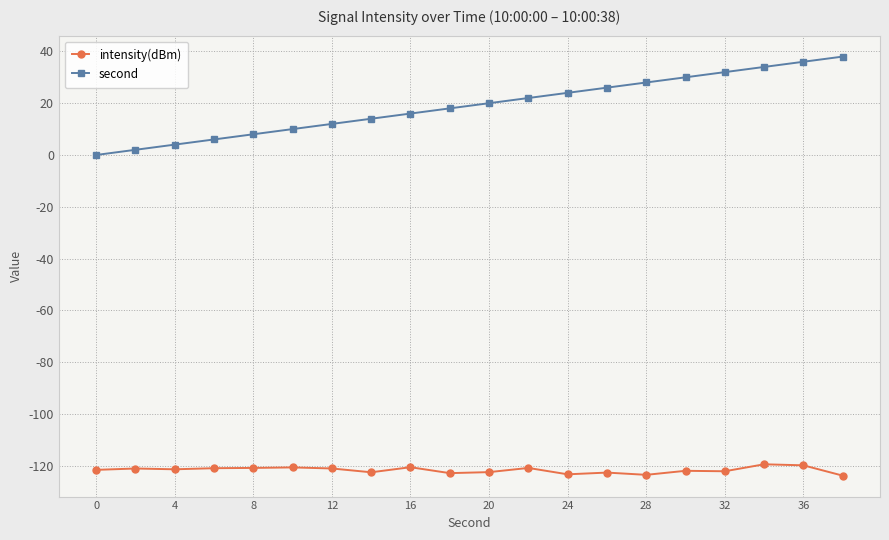

What is the value of the intensity(dBm) point at the 10th from the left?

-122.9